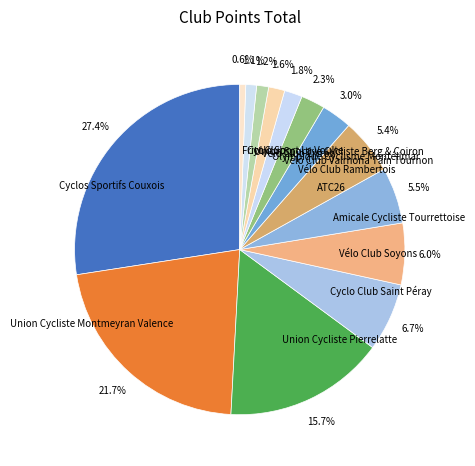

Does Vélo Club Livron represent more than half of the total?

No